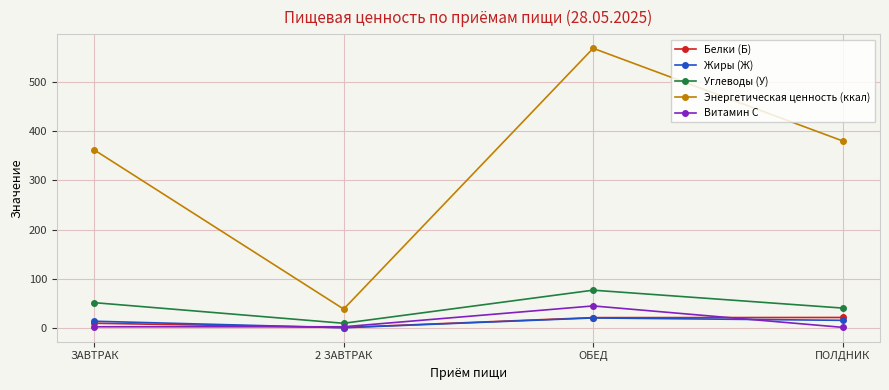

What value does the Белки (Б) series have at ОБЕД?

20.6